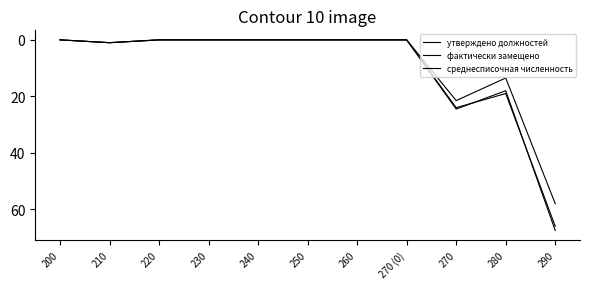

List the labels in order of фактически замещено value, largest first.

290, 270, 280, 210, 200, 220, 230, 240, 250, 260, 270 (0)